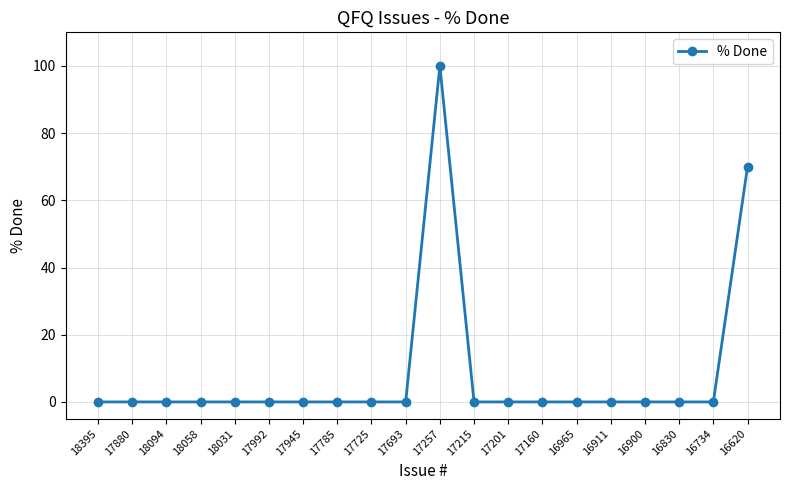

The value at 16900 is 0. True or false?

True